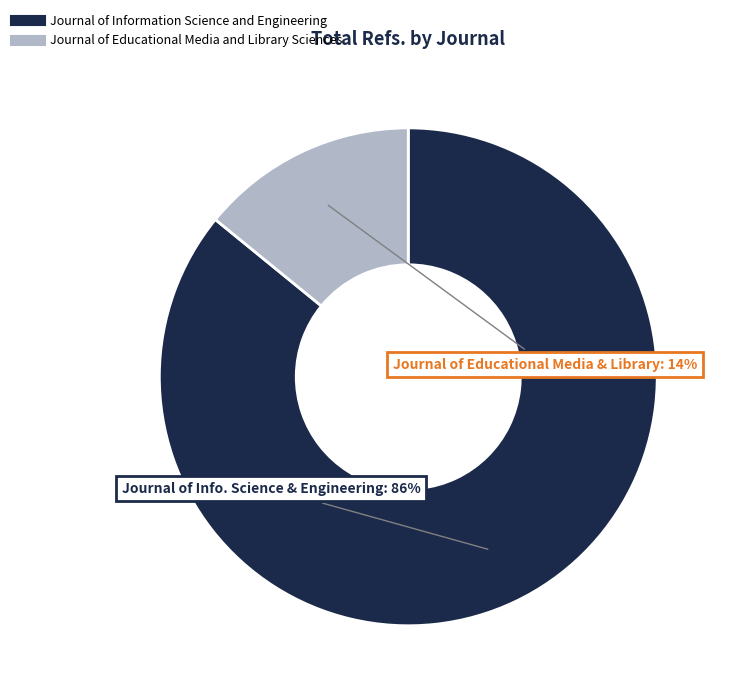

How many slices are in this pie chart?

2